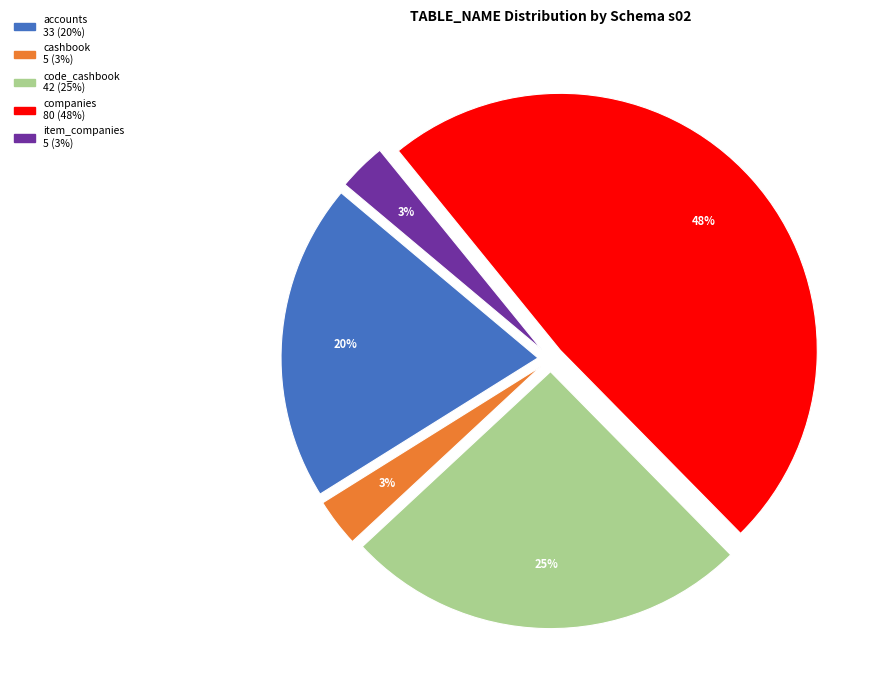

Does code_cashbook represent more than half of the total?

No